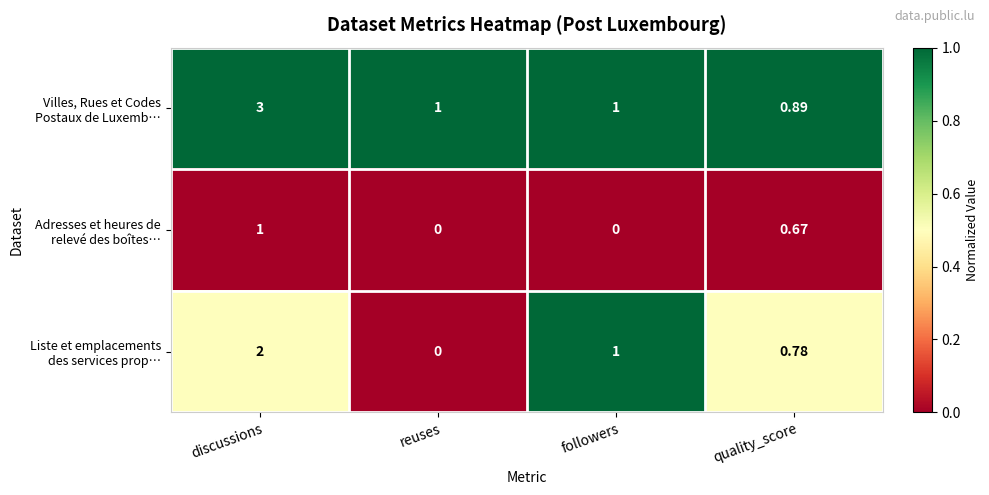

Count the number of categories in the chart.

4